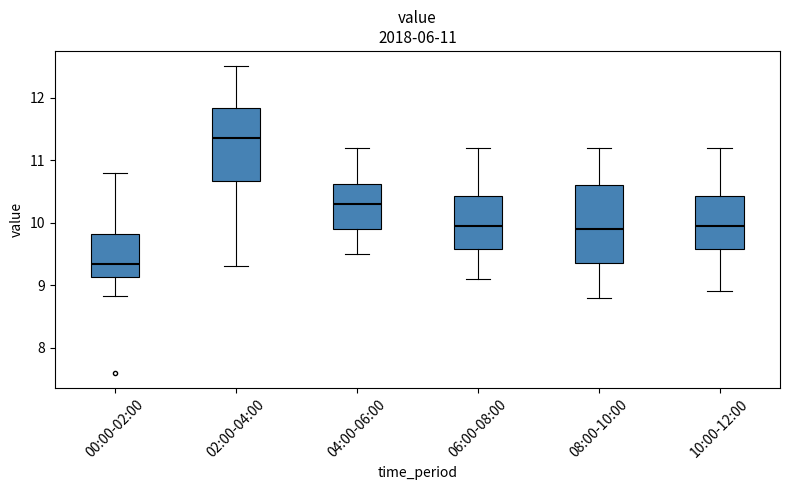

Which box's median line is the highest?

02:00-04:00